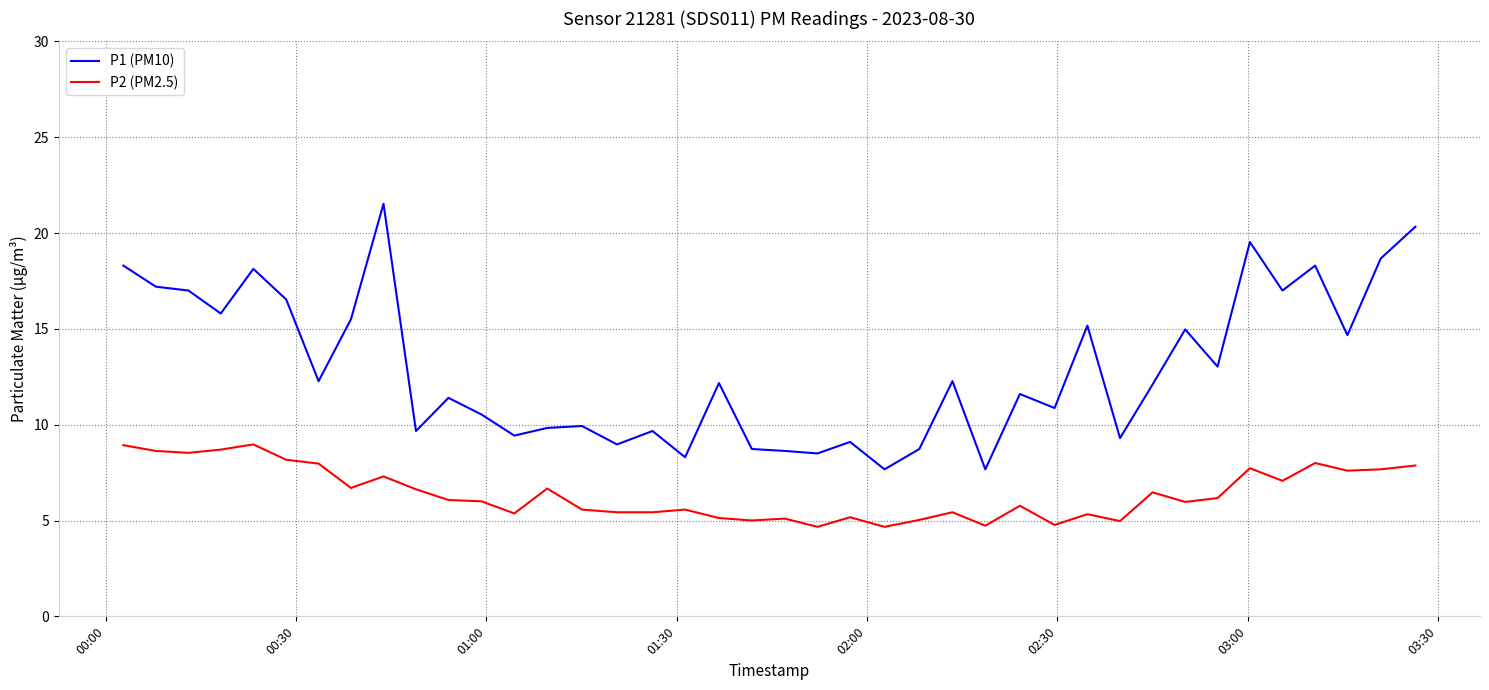

Which series has the widest spread of values?

P1 (PM10)